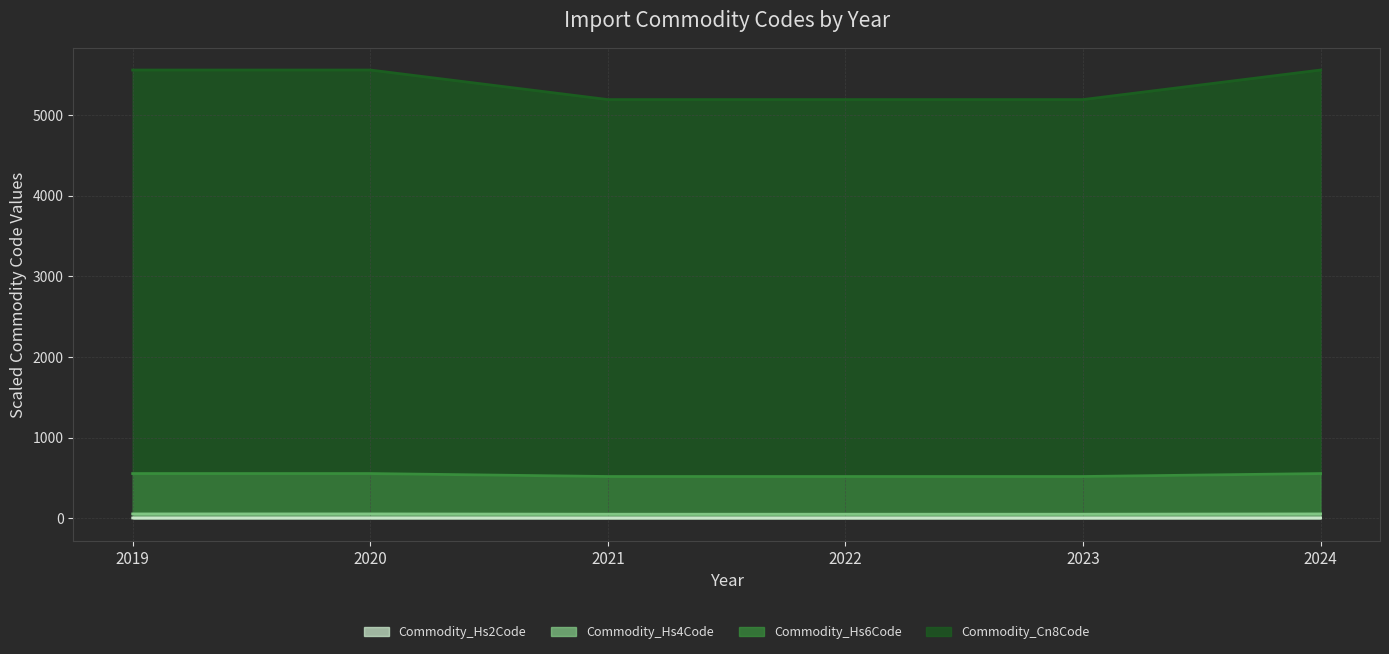

At which category does the chart reach its peak across all series?

2019